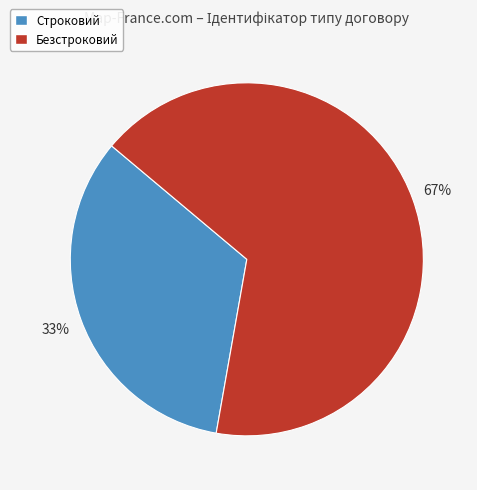

Combined, do Безстроковий and Строковий account for over 50%?

Yes